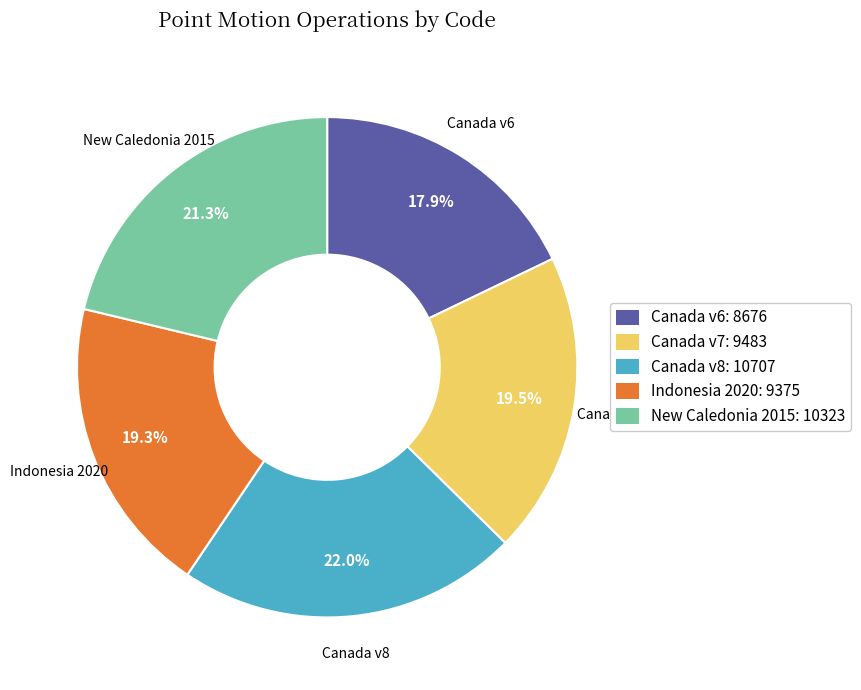

What percentage do Canada v8: 10707 and Canada v6: 8676 together represent?

39.9%